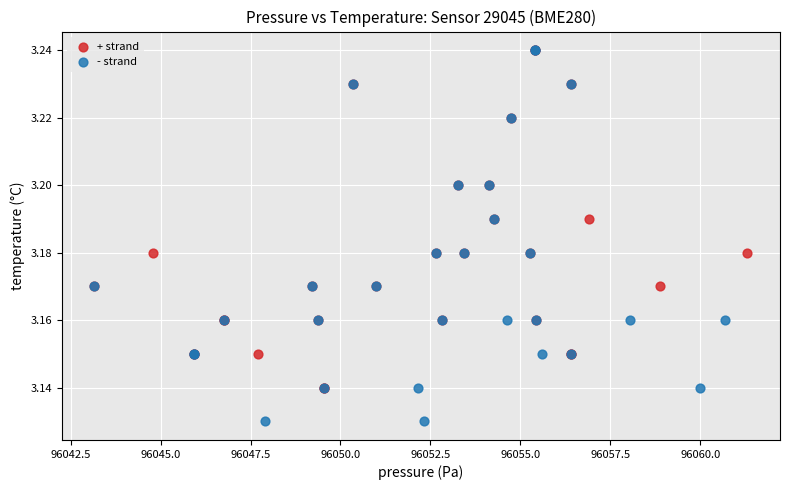

Which series has the widest spread of Y values?

- strand